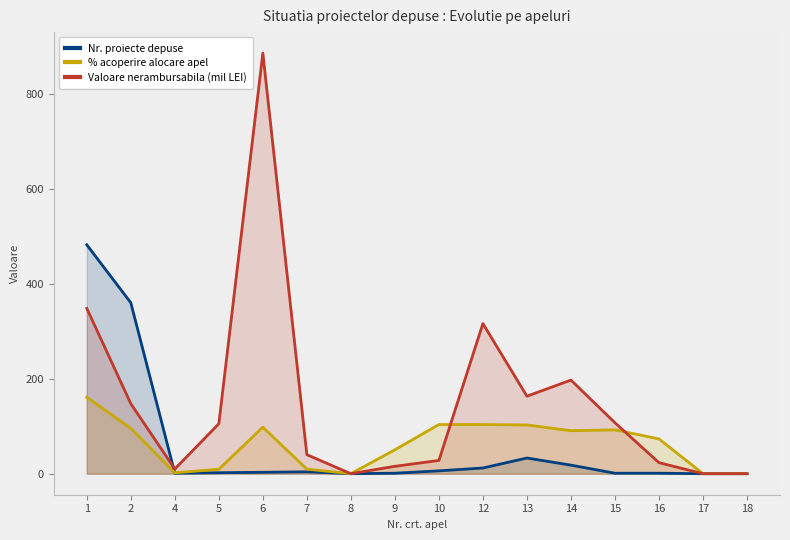

What are all the series names shown in the legend?

Nr. proiecte depuse, % acoperire alocare apel, Valoare nerambursabila (mil LEI)